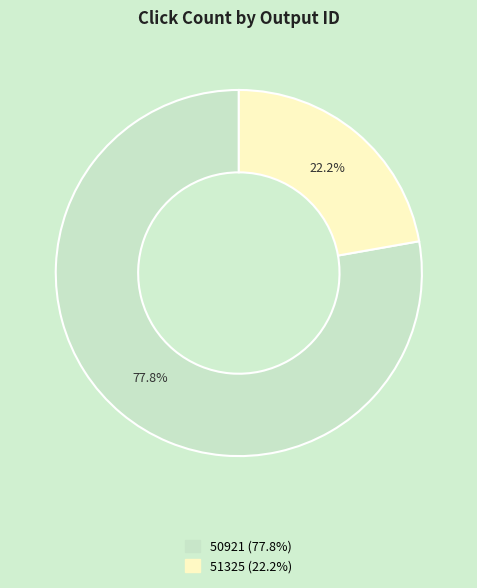

To the nearest percent, what is the difference between the largest and smallest slice percentages?

56%